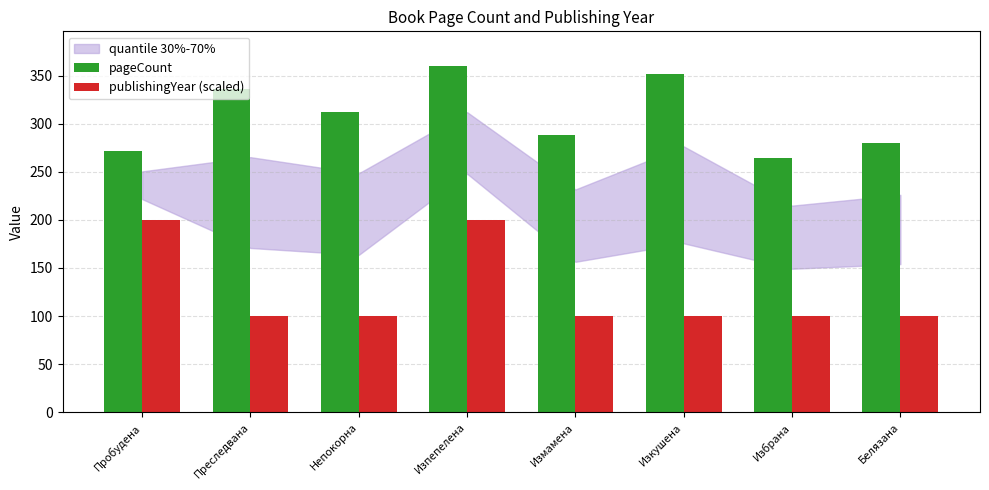

What is the label of the 1st bar from the right?

Белязана